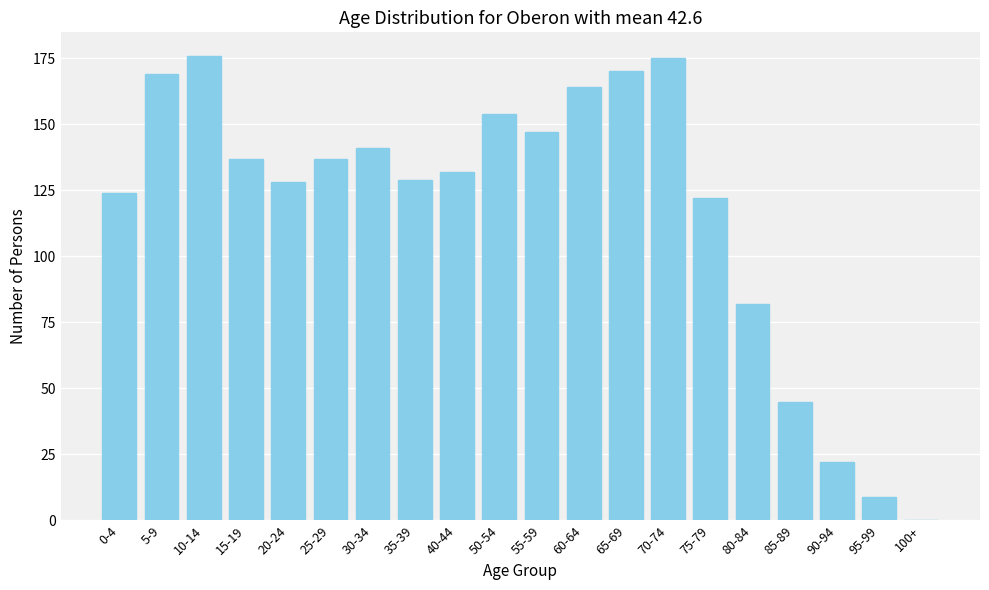

Reading left to right, extract all data points from this chart.

0-4=124	5-9=169	10-14=176	15-19=137	20-24=128	25-29=137	30-34=141	35-39=129	40-44=132	50-54=154	55-59=147	60-64=164	65-69=170	70-74=175	75-79=122	80-84=82	85-89=45	90-94=22	95-99=9	100+=0